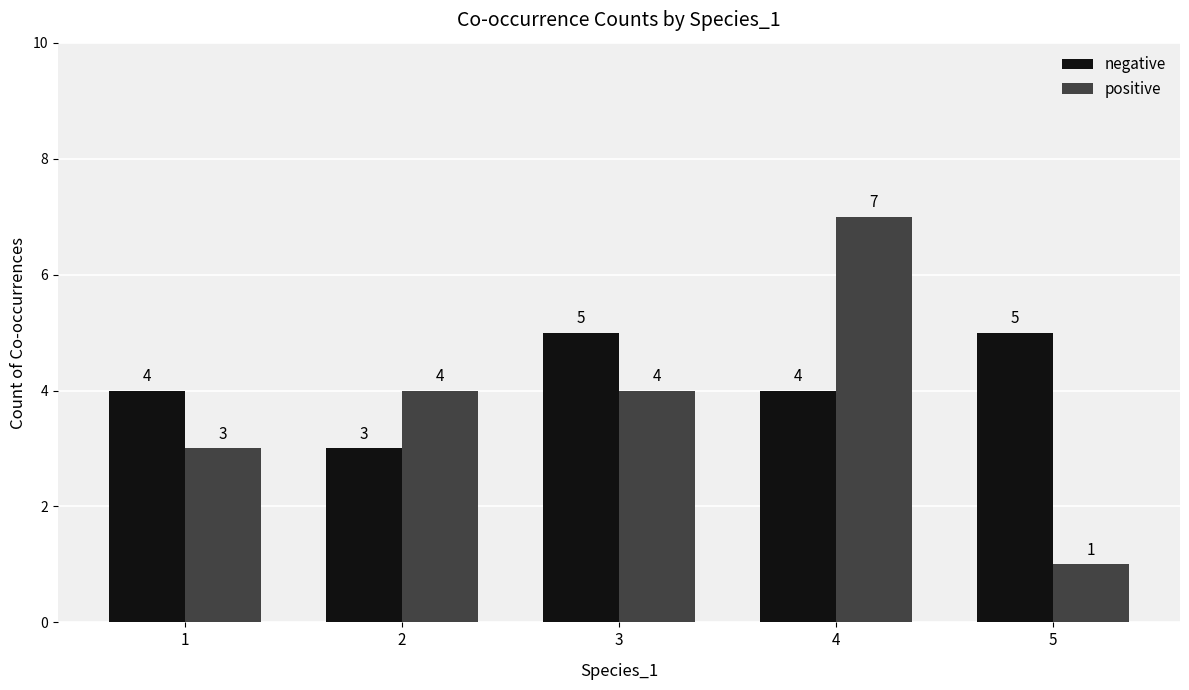

Reading left to right, list all the values displayed in this chart.

negative: 1=4	2=3	3=5	4=4	5=5
positive: 1=3	2=4	3=4	4=7	5=1